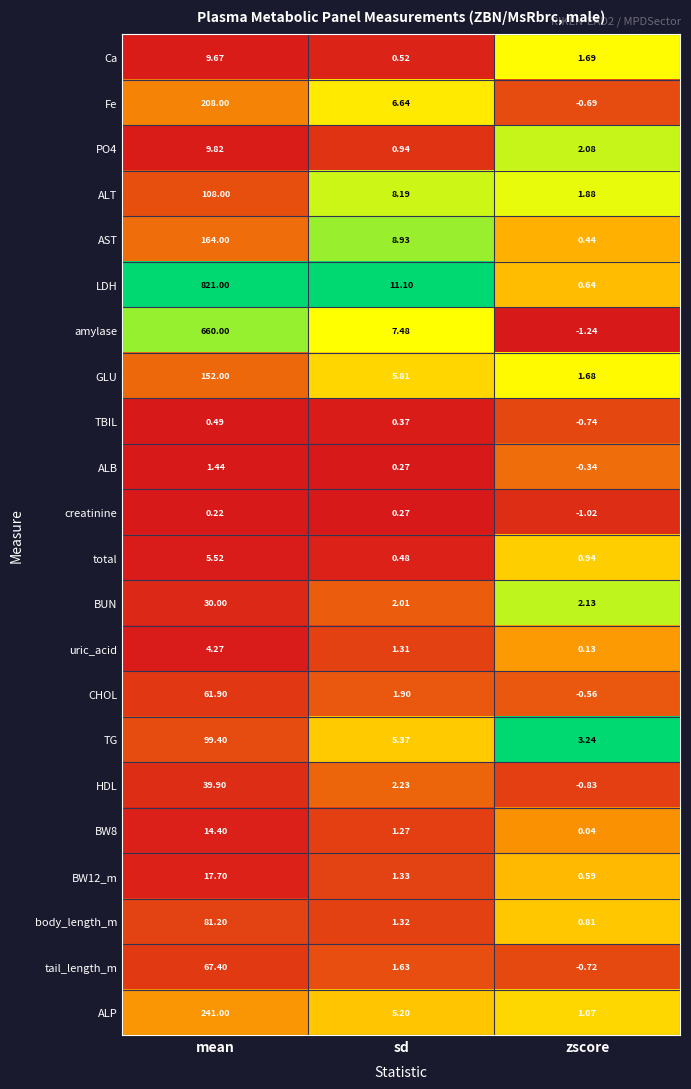

Which series has the widest spread of values?

LDH